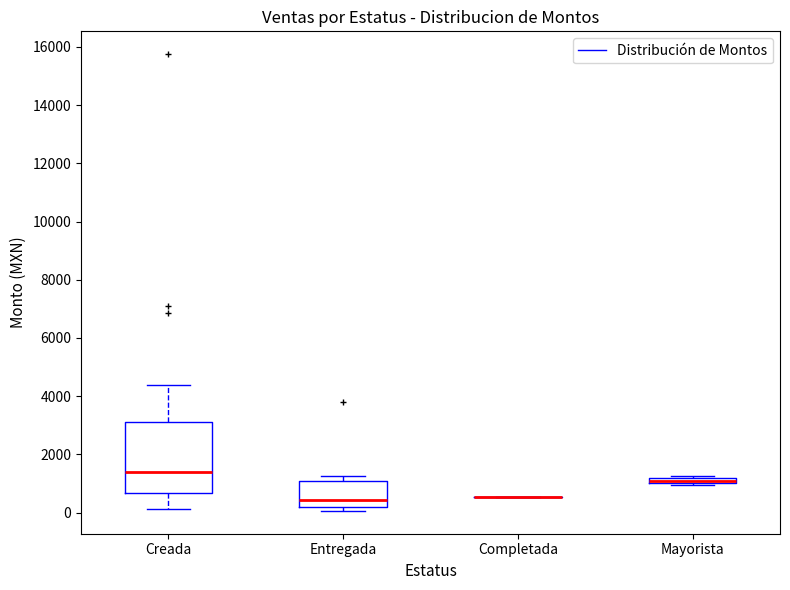

Comparing the boxes themselves (not the whiskers), which one is the tallest?

Creada